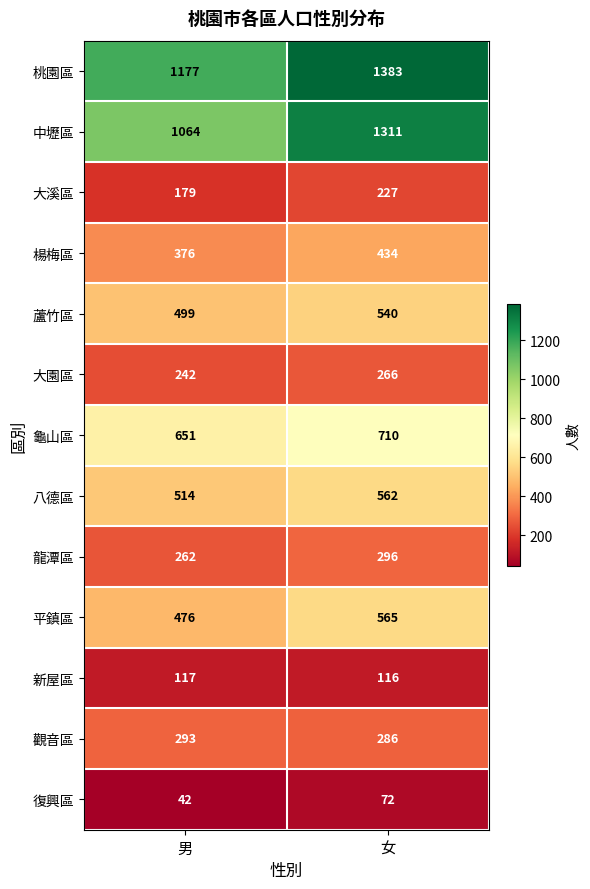

Where is 大園區 nearest to the value 254?

男